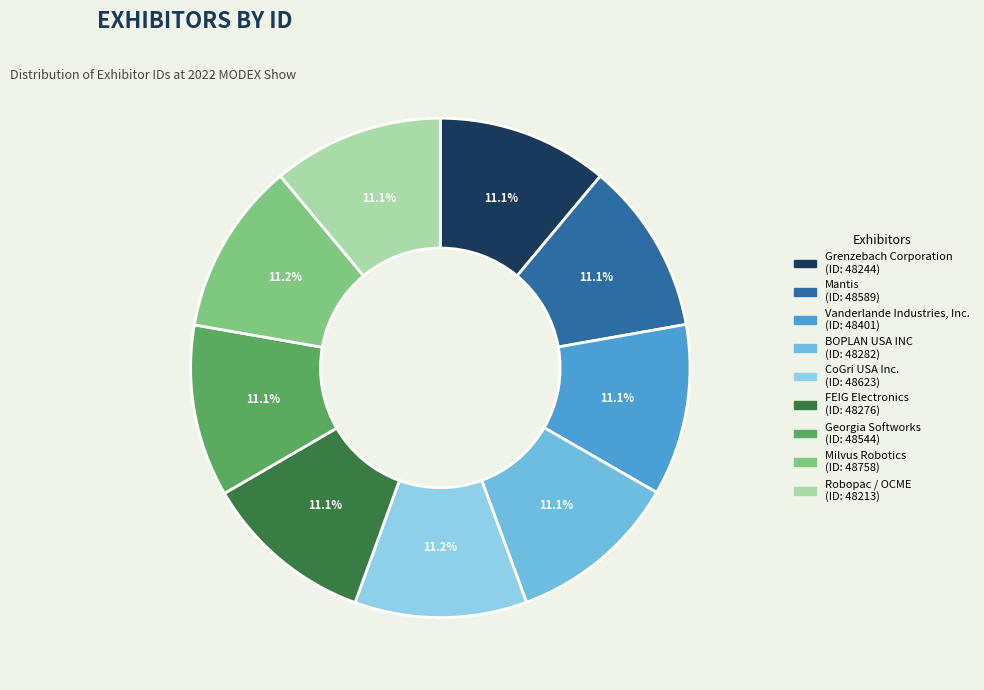

How many segments does this pie chart have?

9